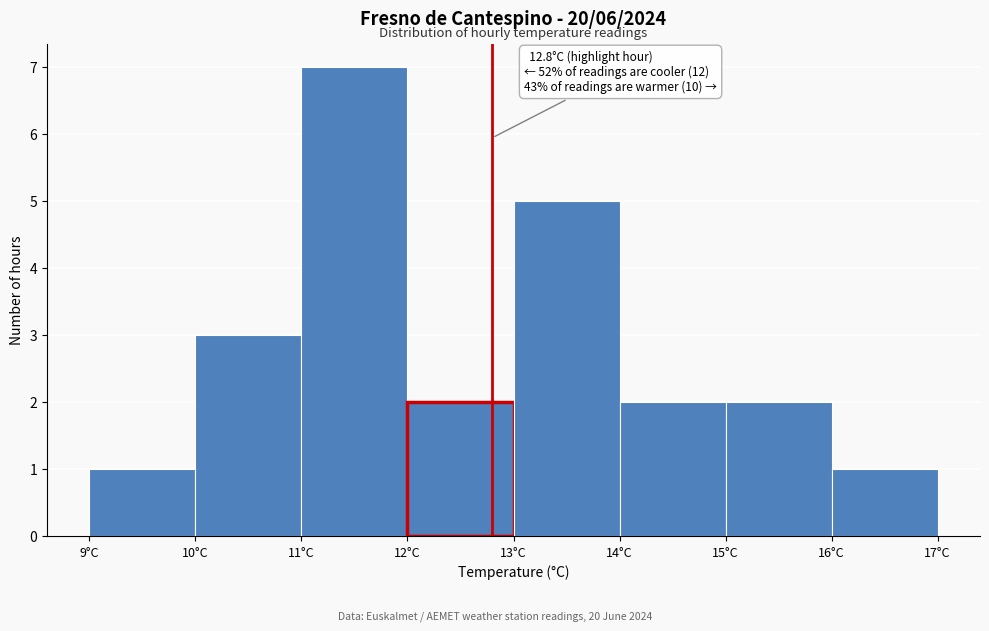

Over which range of the x-axis is the bar tallest?

11 to 12